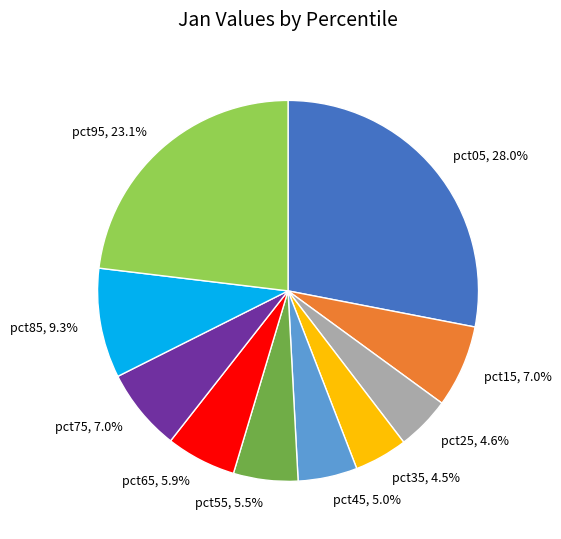

Does pct35, 4.5% account for over 50% of the chart?

No